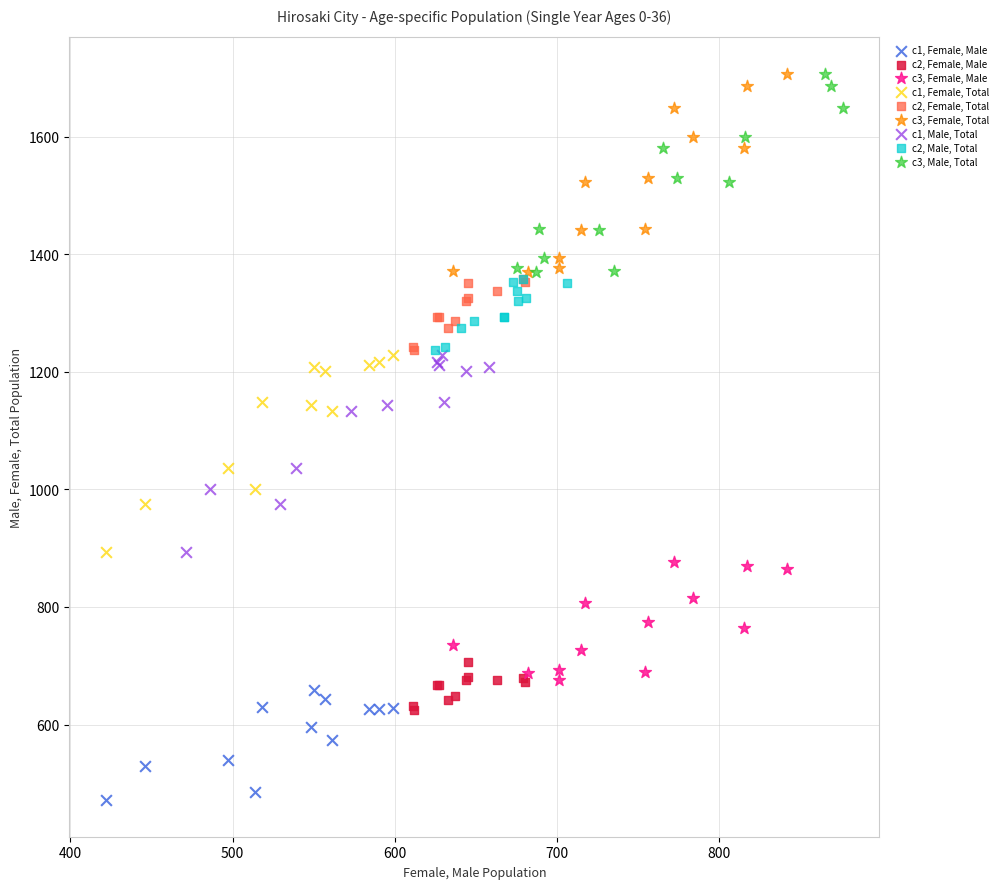

Which series reaches the minimum Y coordinate?

c1, Female, Male